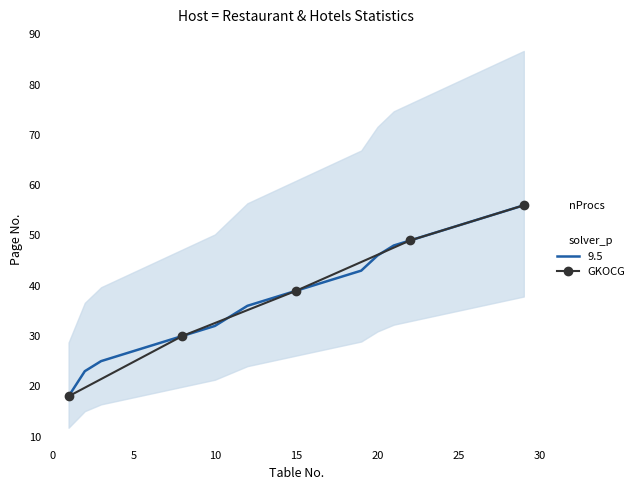

What is the value of the GKOCG point at the 4th from the left?

49